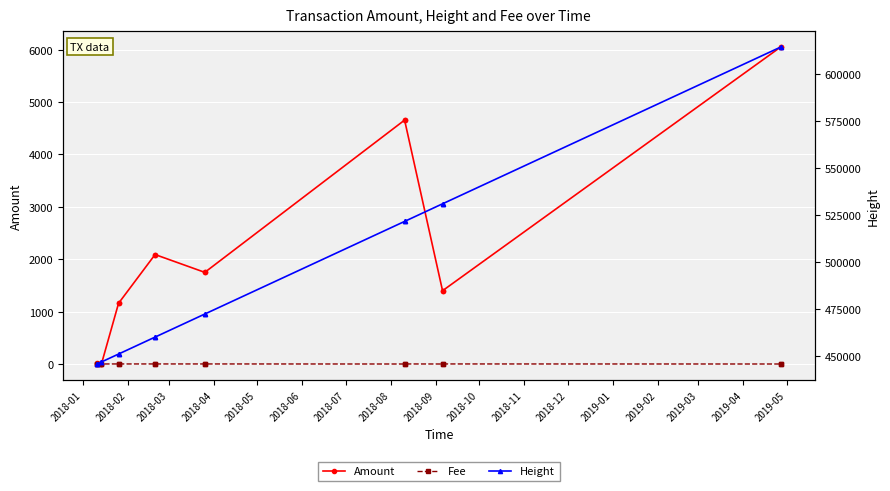

What is the label of the 12th point from the right?

2018-05